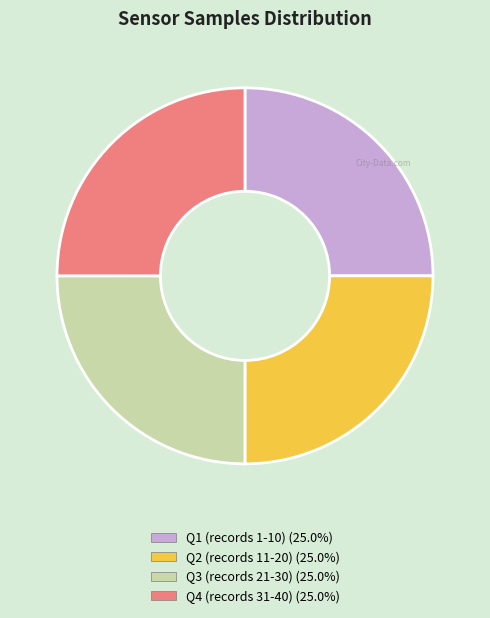

Does any single category account for the majority?

No